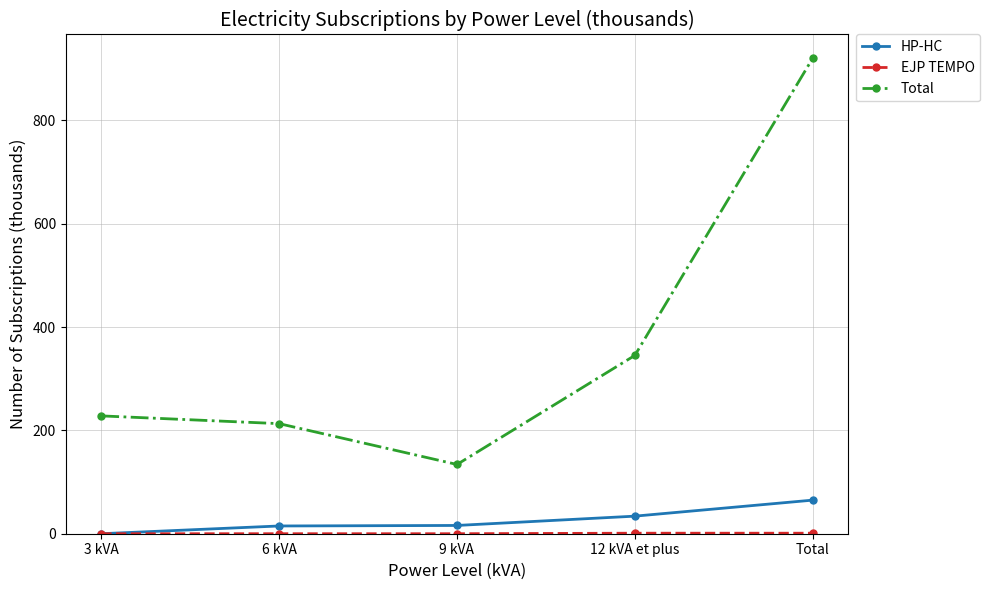

At which category is the sum across all series the highest?

Total